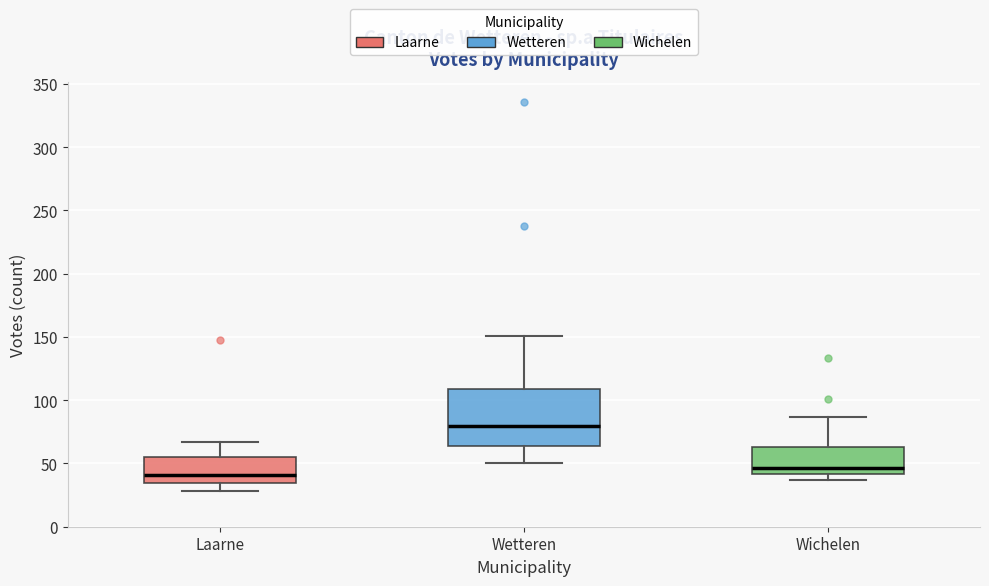

Comparing the boxes themselves (not the whiskers), which one is the tallest?

Wetteren